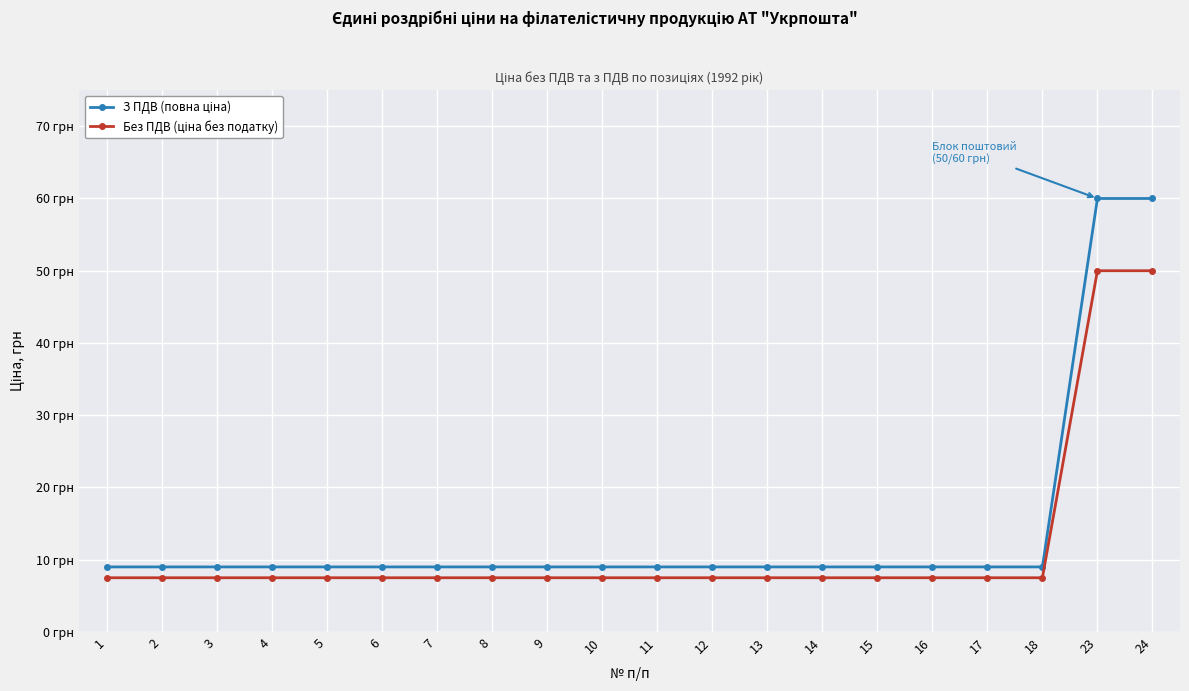

Reading right to left, list all the values displayed in this chart.

З ПДВ (повна ціна): 60.0	60.0	9.0	9.0	9.0	9.0	9.0	9.0	9.0	9.0	9.0	9.0	9.0	9.0	9.0	9.0	9.0	9.0	9.0	9.0
Без ПДВ (ціна без податку): 50.0	50.0	7.5	7.5	7.5	7.5	7.5	7.5	7.5	7.5	7.5	7.5	7.5	7.5	7.5	7.5	7.5	7.5	7.5	7.5